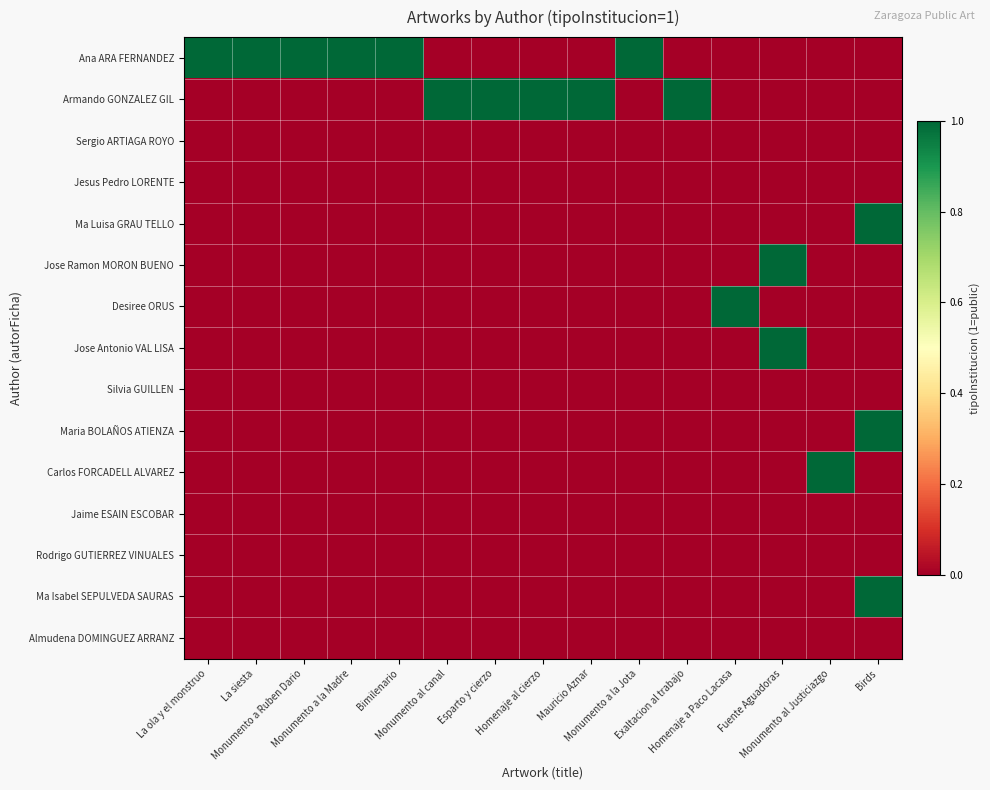

At how many categories does at least one series exceed 0?

15